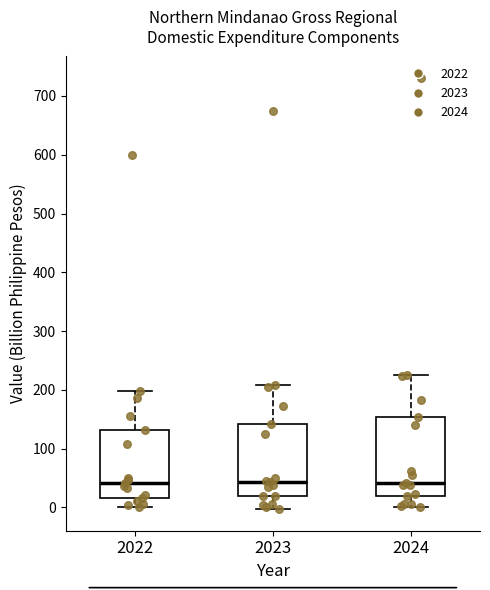

Reading left to right, read every box against the y-axis: the position of its median line, the range the box covers, and the ends of its whiskers. The values are not printed on the chart, so give them approximately, as read against the axis.

2022: median 40, box 20 to 130, whiskers 0 to 200
2023: median 40, box 20 to 140, whiskers 0 to 210
2024: median 40, box 20 to 150, whiskers 0 to 230